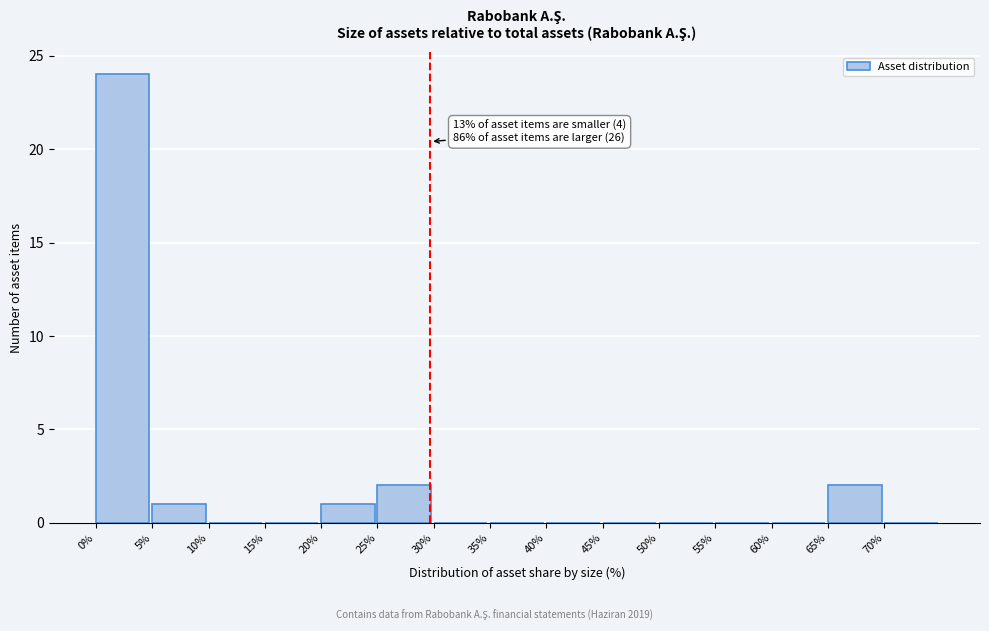

Over which range of the x-axis is the bar tallest?

0 to 5